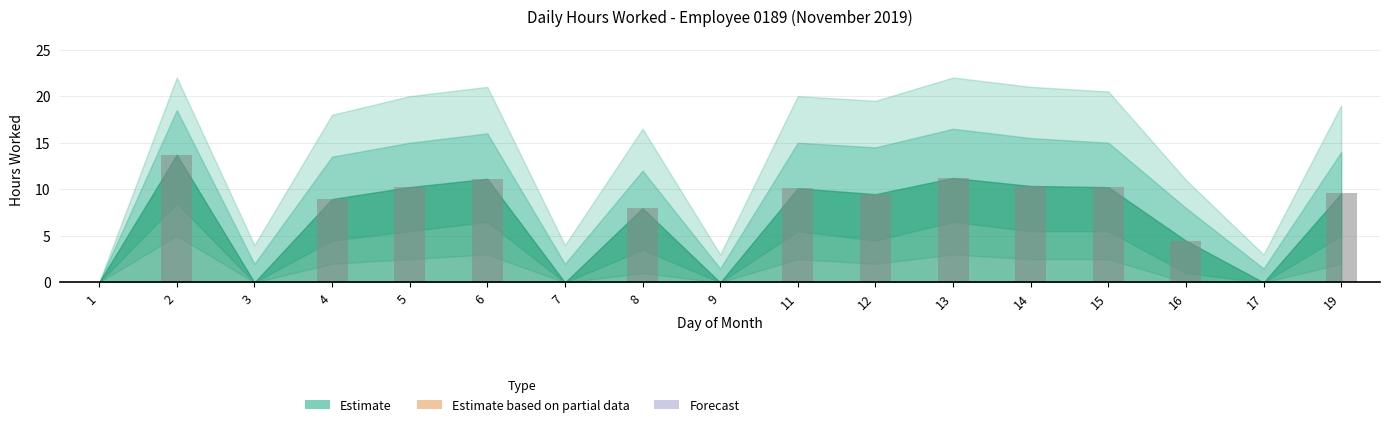

Is it true that the value at 15 is 10.2?

True